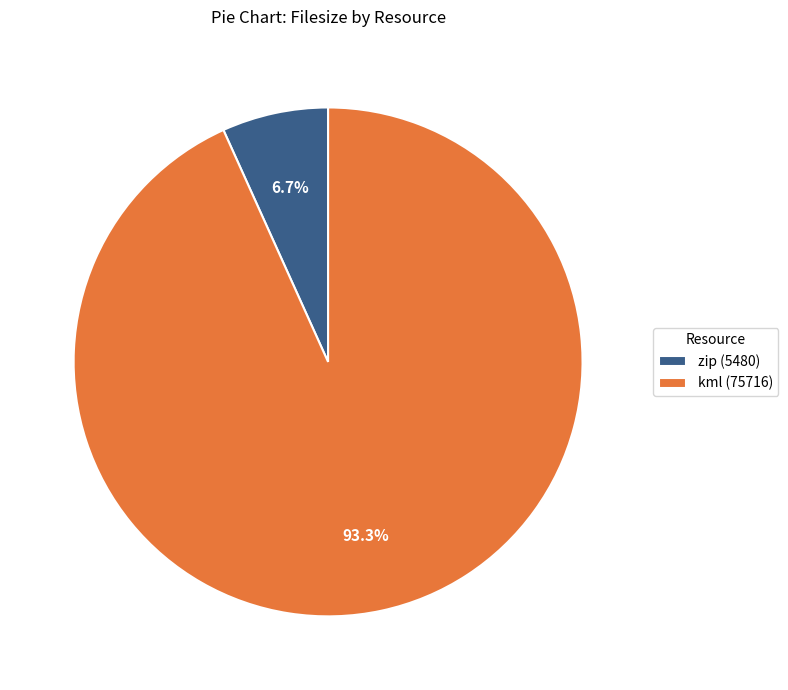

What is the largest slice in the pie chart?

kml (75716)